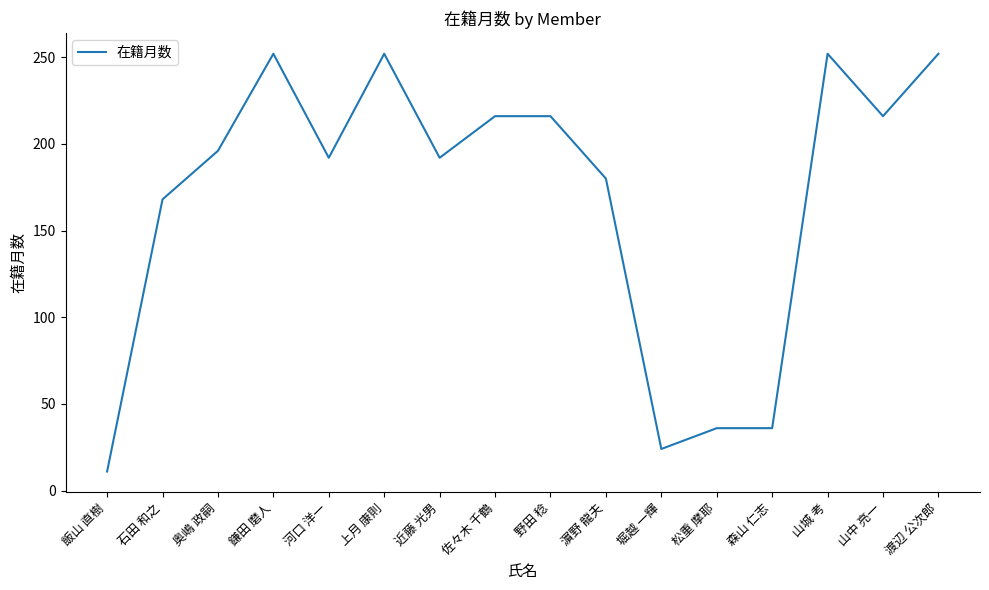

What is the minimum value shown in the chart?

11